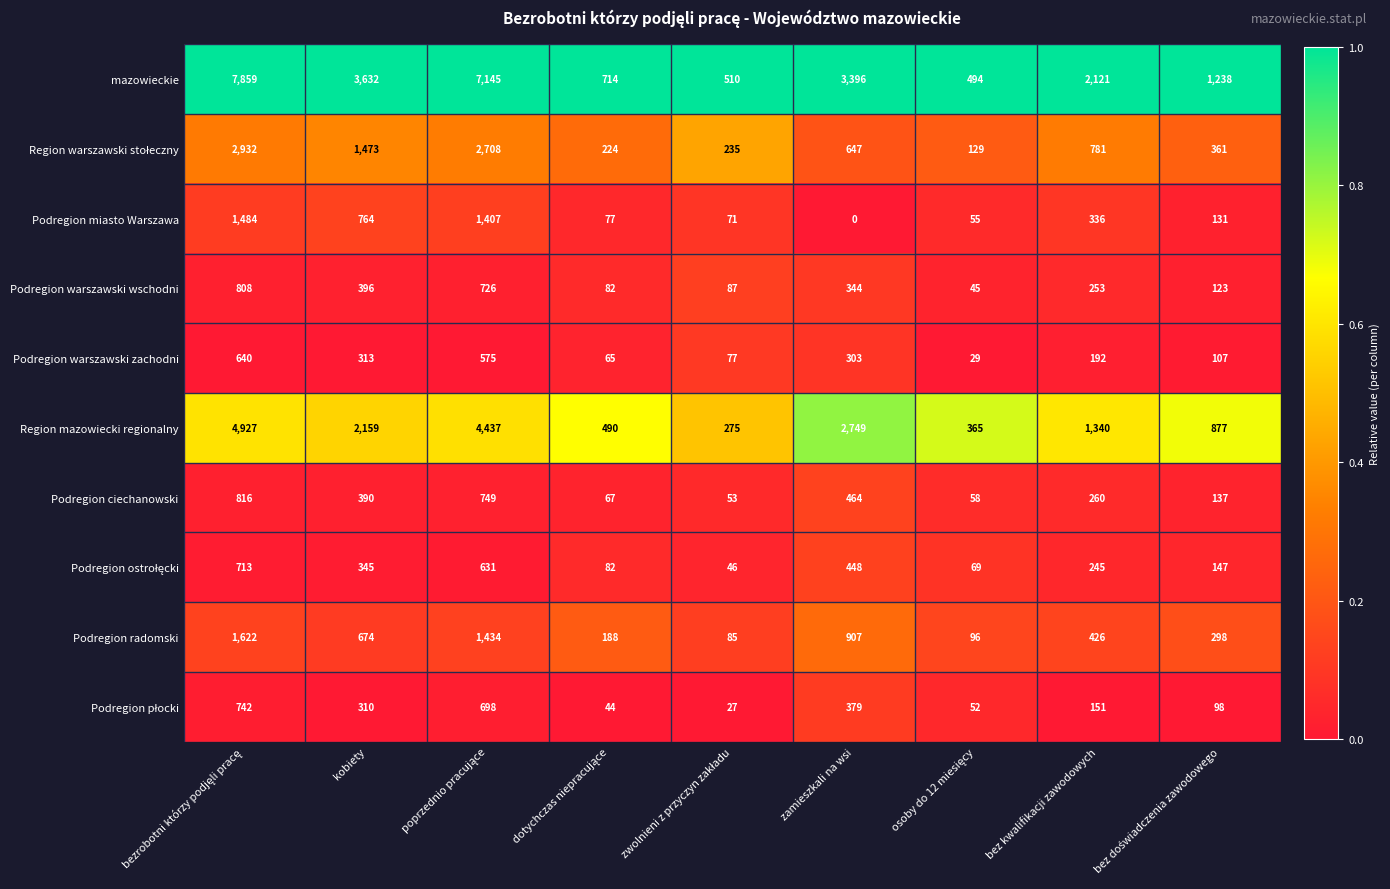

Which label corresponds to the smallest value in the chart?

zamieszkali na wsi